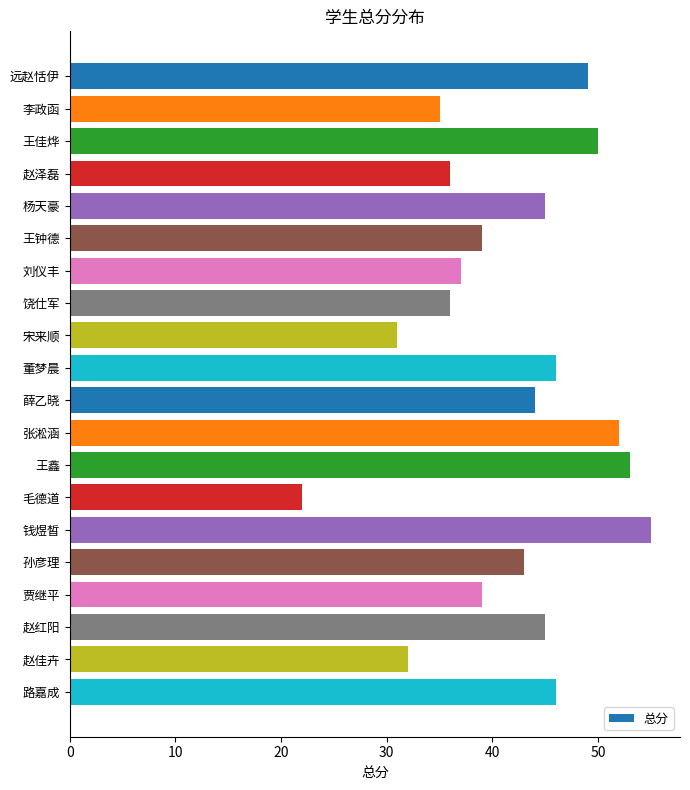

The chart shows a value of 16 at 赵泽磊. True or false?

False